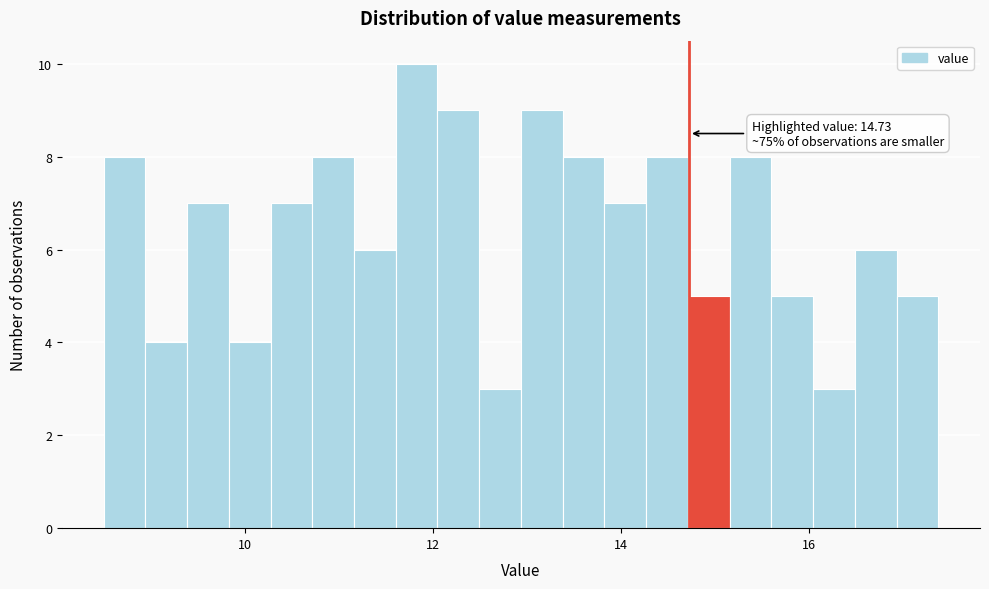

Read against the x-axis, roughly where is the centre of the tallest bar?

11.8